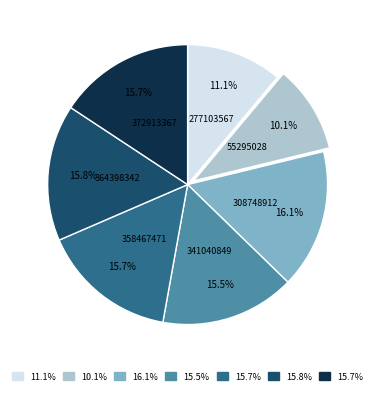

Does any single category account for the majority?

No